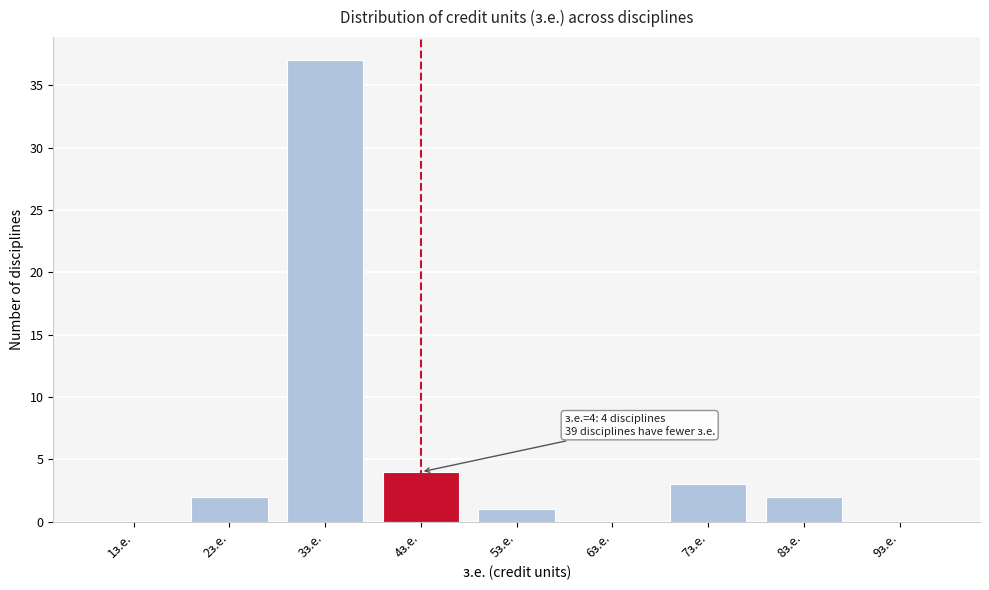

Reading left to right, transcribe all the data shown in this chart.

1з.е.=0	2з.е.=2	3з.е.=37	4з.е.=4	5з.е.=1	6з.е.=0	7з.е.=3	8з.е.=2	9з.е.=0